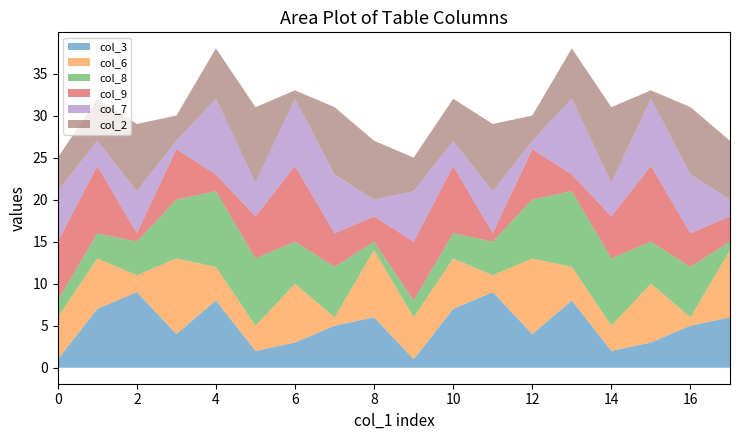

In col_3, how many points are lower than both neighbors (excluding endpoints)?

5